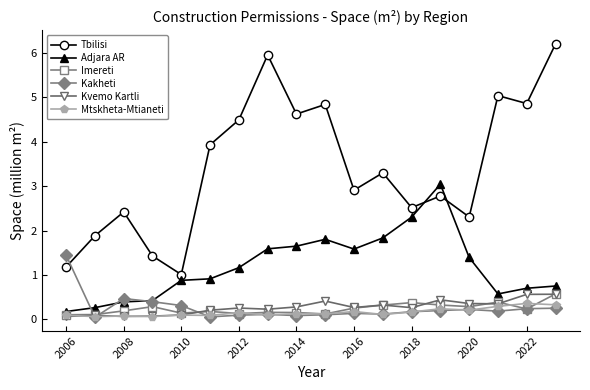

Which series has the largest range (max minus min)?

Tbilisi